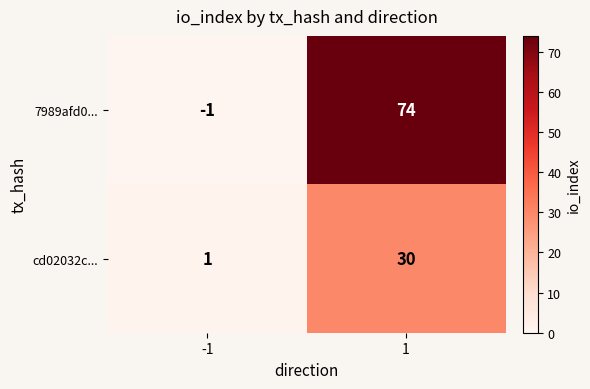

The 7989afd0... series shows -1 at -1. True or false?

True